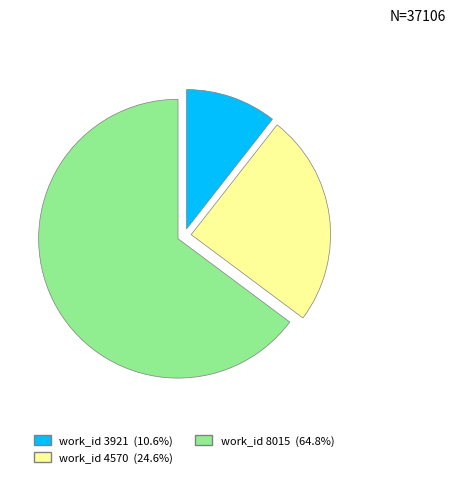

What is the ratio of the value at work_id 8015 (64.8%) to the value at work_id 3921 (10.6%)?

6.1